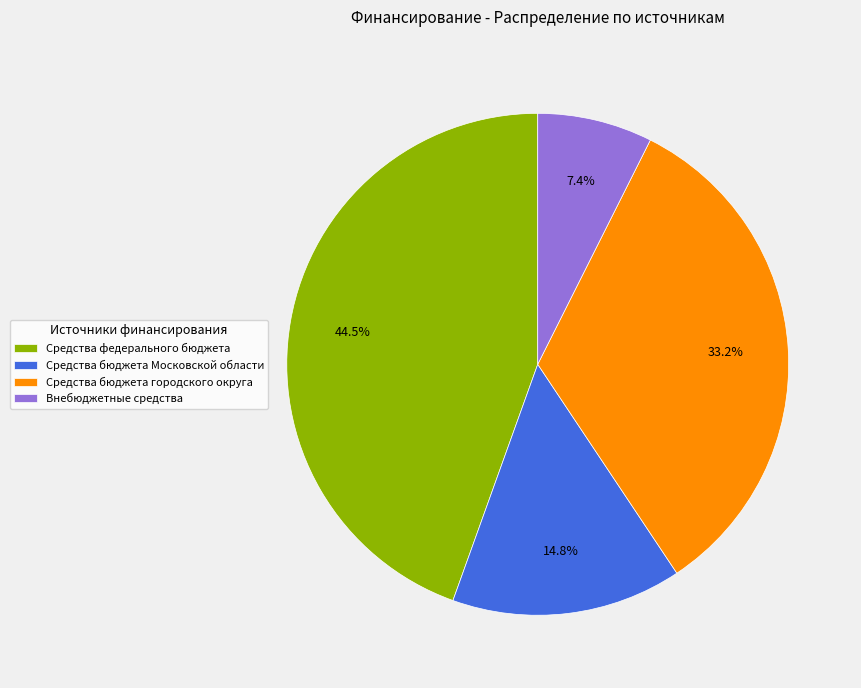

What is the ratio of the value at Средства федерального бюджета to the value at Средства бюджета Московской области?

3.0